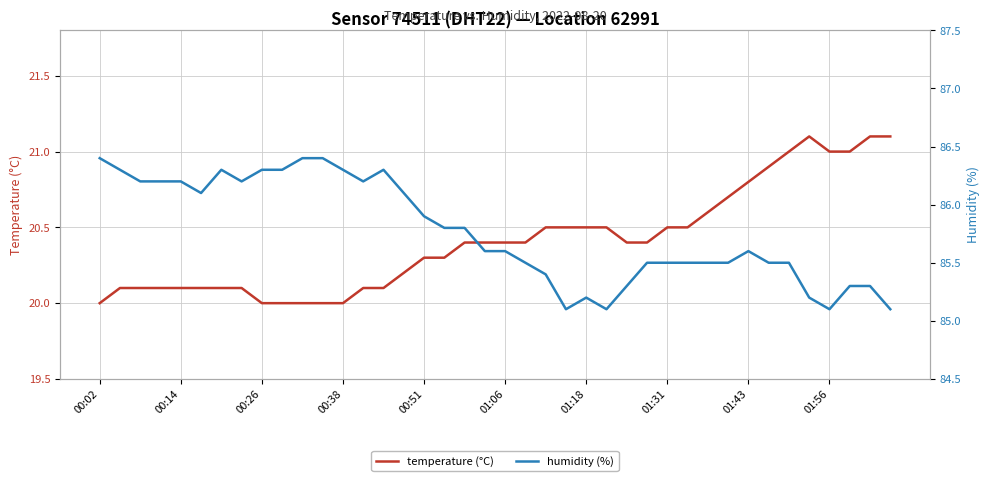

Reading right to left, transcribe all the data shown in this chart.

temperature (°C): 21.1	21.1	21.0	21.0	21.1	21.0	20.9	20.8	20.7	20.6	20.5	20.5	20.4	20.4	20.5	20.5	20.5	20.5	20.4	20.4	20.4	20.4	20.3	20.3	20.2	20.1	20.1	20.0	20.0	20.0	20.0	20.0	20.1	20.1	20.1	20.1	20.1	20.1	20.1	20.0
humidity (%): 85.1	85.3	85.3	85.1	85.2	85.5	85.5	85.6	85.5	85.5	85.5	85.5	85.5	85.3	85.1	85.2	85.1	85.4	85.5	85.6	85.6	85.8	85.8	85.9	86.1	86.3	86.2	86.3	86.4	86.4	86.3	86.3	86.2	86.3	86.1	86.2	86.2	86.2	86.3	86.4